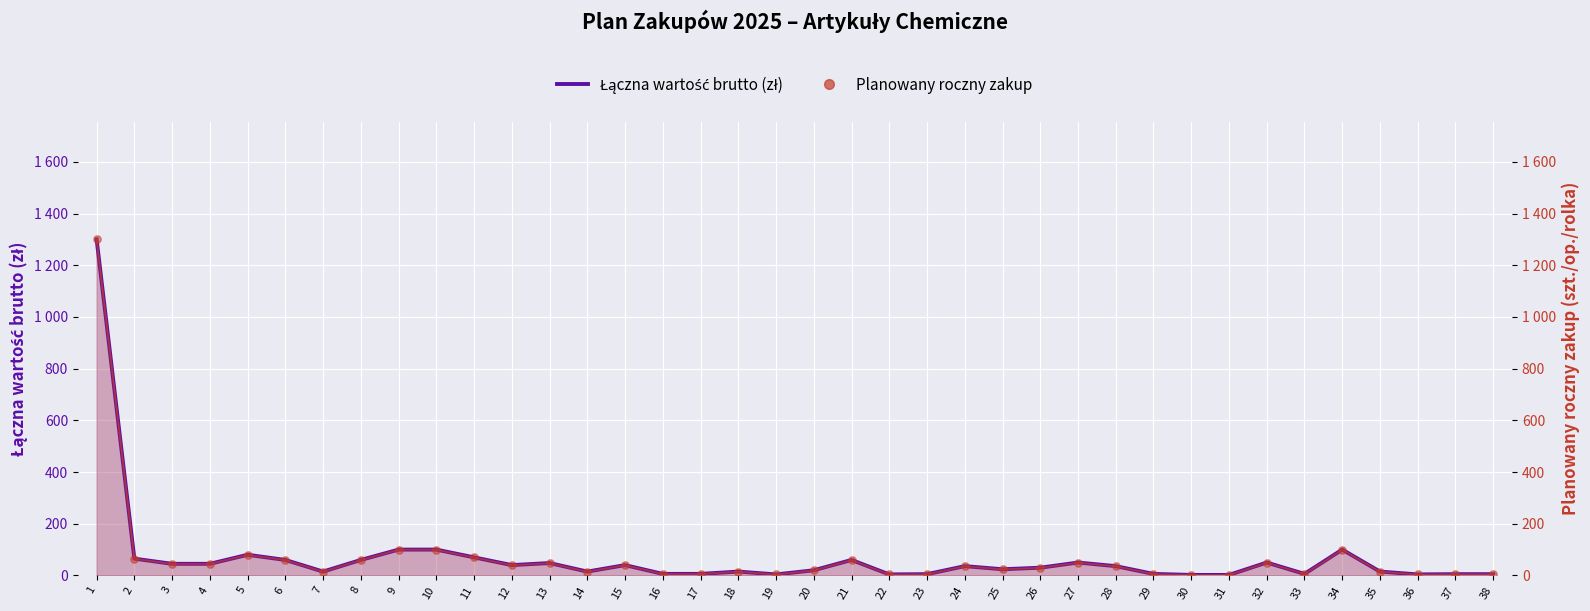

Which series reaches the minimum Y coordinate?

Łączna wartość brutto (zł)